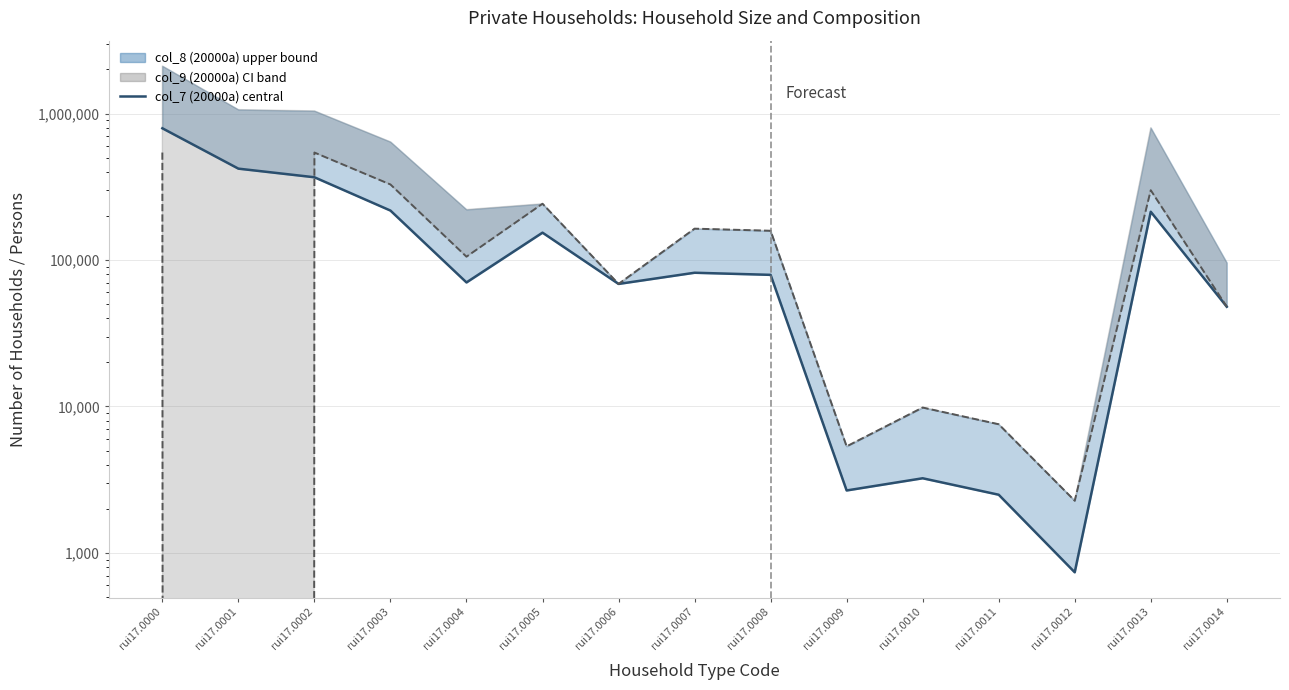

Reading left to right, list all the values displayed in this chart.

792831	420295	367070	217418	70243	153654	68614	81808	79140	2668	3232	2495	737	213416	47930